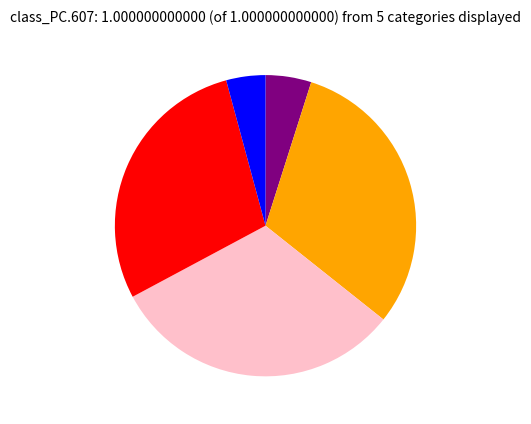

Is there any slice that represents more than half of the pie?

No